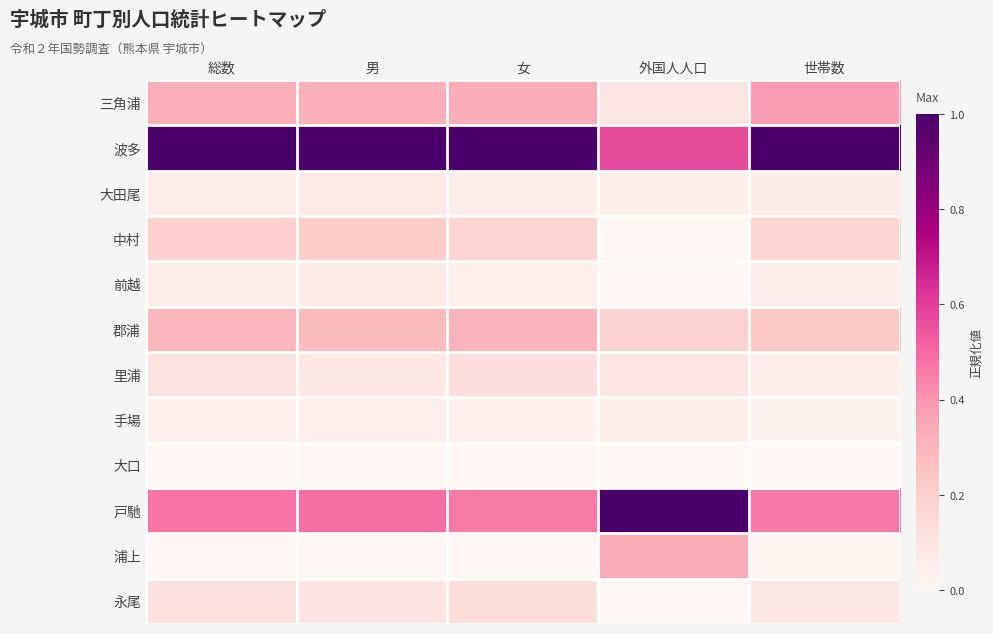

Reading right to left, extract all data points from this chart.

三角浦: 世帯数=0.4	外国人人口=0.1	女=0.3	男=0.3	総数=0.3
波多: 世帯数=1.0	外国人人口=0.6	女=1.0	男=1.0	総数=1.0
大田尾: 世帯数=0.1	外国人人口=0.0	女=0.1	男=0.1	総数=0.1
中村: 世帯数=0.2	外国人人口=0.0	女=0.2	男=0.2	総数=0.2
前越: 世帯数=0.1	外国人人口=0.0	女=0.0	男=0.1	総数=0.1
郡浦: 世帯数=0.2	外国人人口=0.2	女=0.3	男=0.3	総数=0.3
里浦: 世帯数=0.1	外国人人口=0.1	女=0.1	男=0.1	総数=0.1
手場: 世帯数=0.0	外国人人口=0.0	女=0.0	男=0.0	総数=0.0
大口: 世帯数=0.0	外国人人口=0.0	女=0.0	男=0.0	総数=0.0
戸馳: 世帯数=0.5	外国人人口=1.0	女=0.5	男=0.5	総数=0.5
浦上: 世帯数=0.0	外国人人口=0.3	女=0.0	男=0.0	総数=0.0
永尾: 世帯数=0.1	外国人人口=0.0	女=0.1	男=0.1	総数=0.1